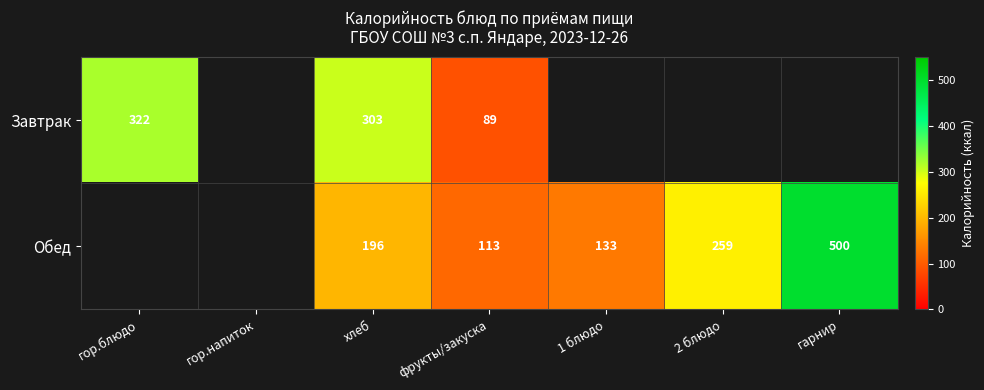

How many series are shown in this chart?

2